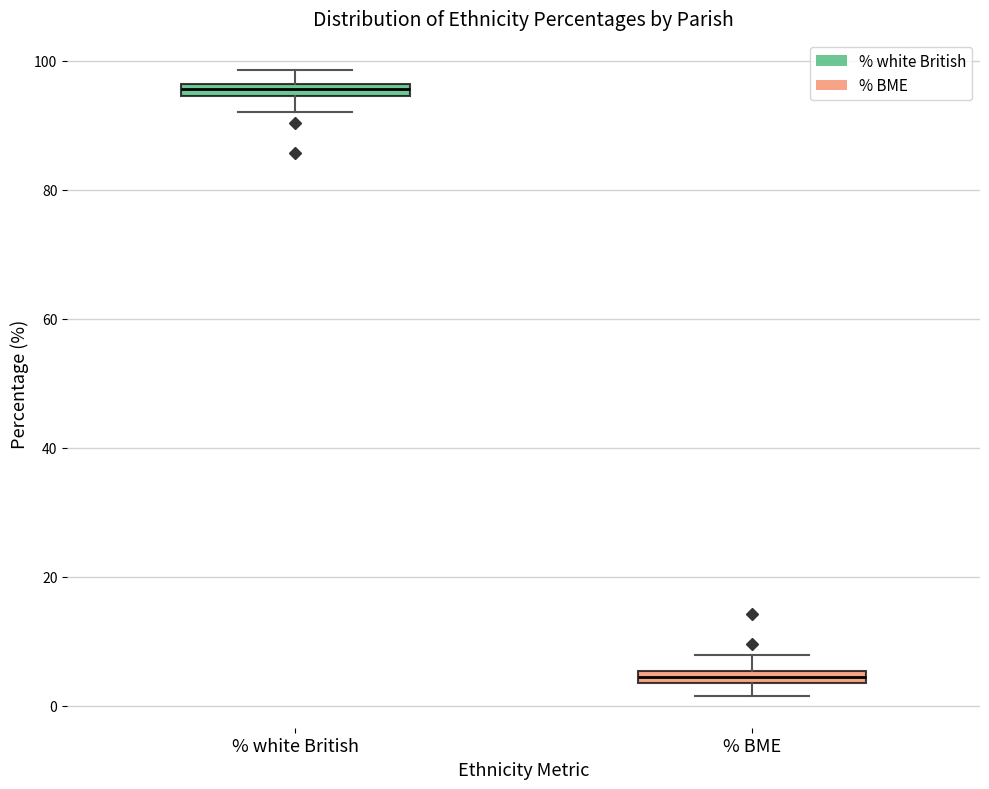

Which box's median line is the lowest?

% BME